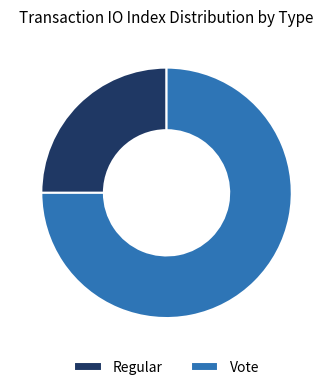

How many slices are in this pie chart?

2